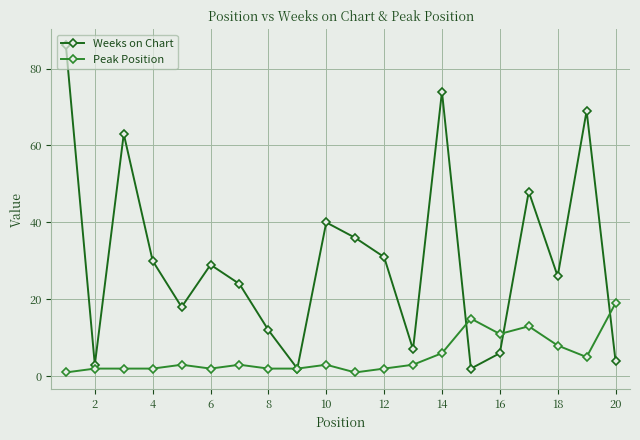

At how many categories does at least one series exceed 64?

3